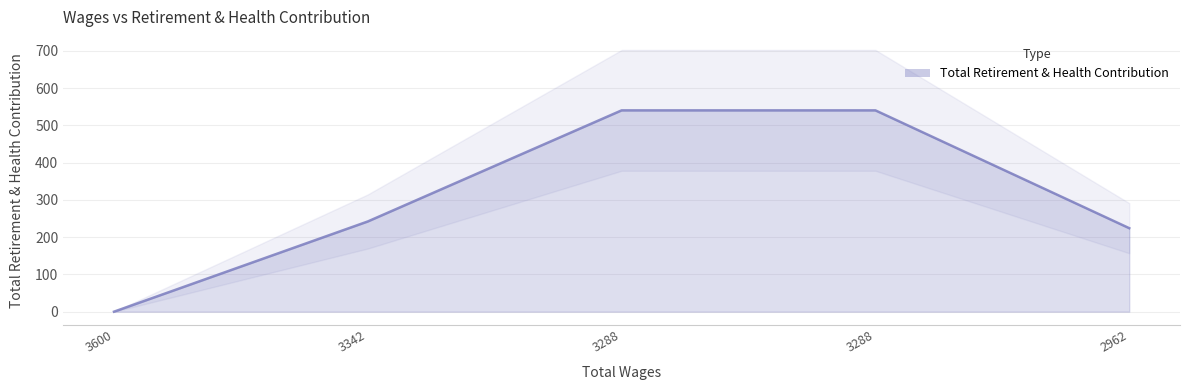

What is the label of the 1st point from the left?

3600.0